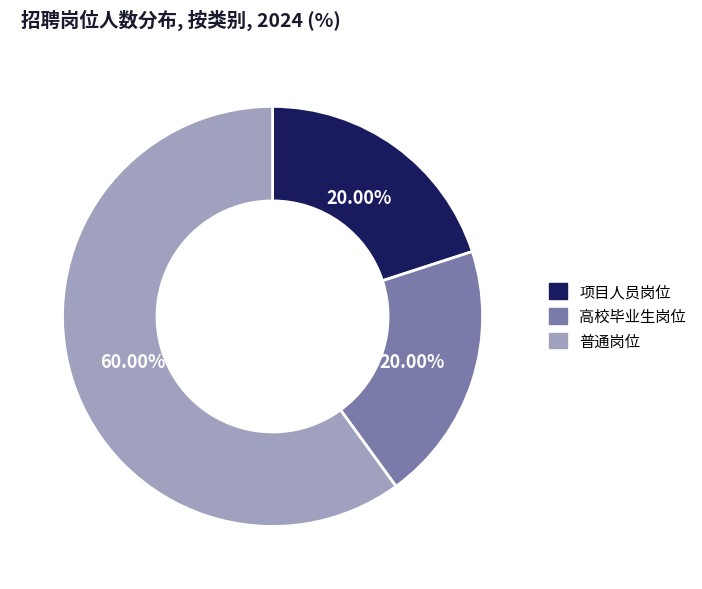

Does any single category account for the majority?

Yes